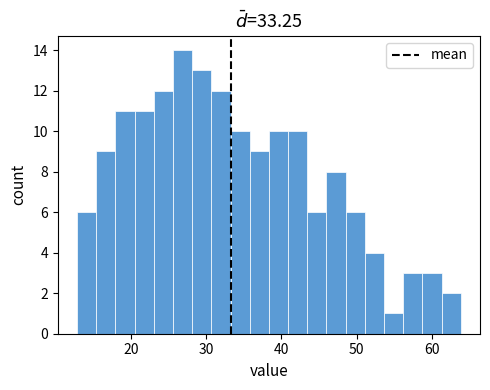

Around what value on the x-axis is the tallest bar? Give the approximate position of its centre, as read against the axis.

27